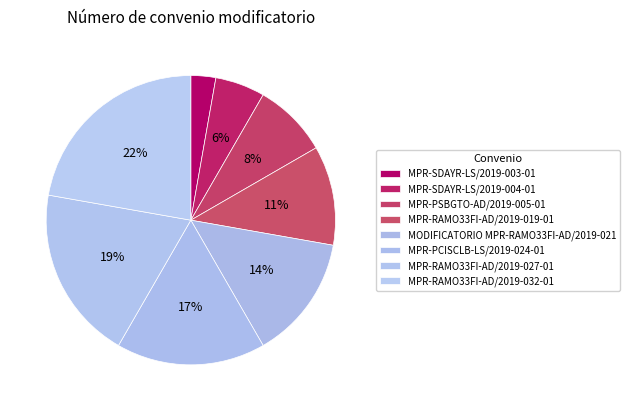

The MPR-SDAYR-LS/2019-003-01 slice represents 17% of the pie. True or false?

False